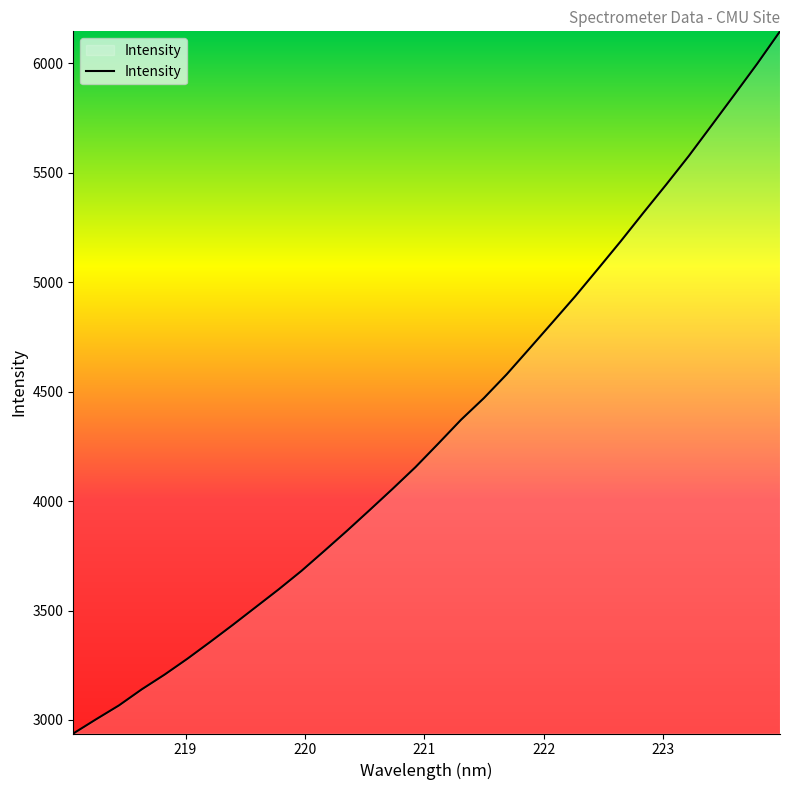

What is the maximum value shown in the chart?

6146.6